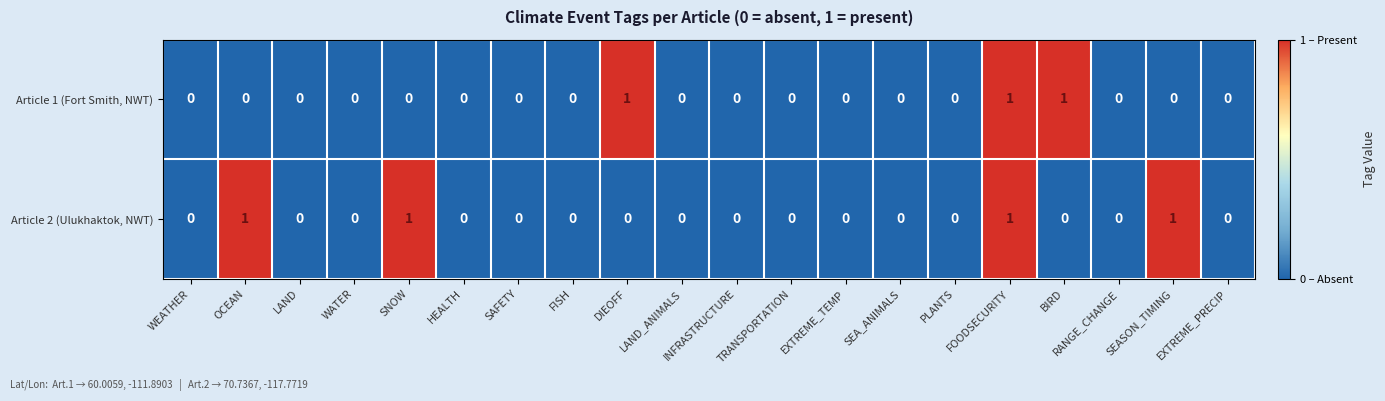

The Article 2 (Ulukhaktok, NWT) series shows 1 at OCEAN. True or false?

True